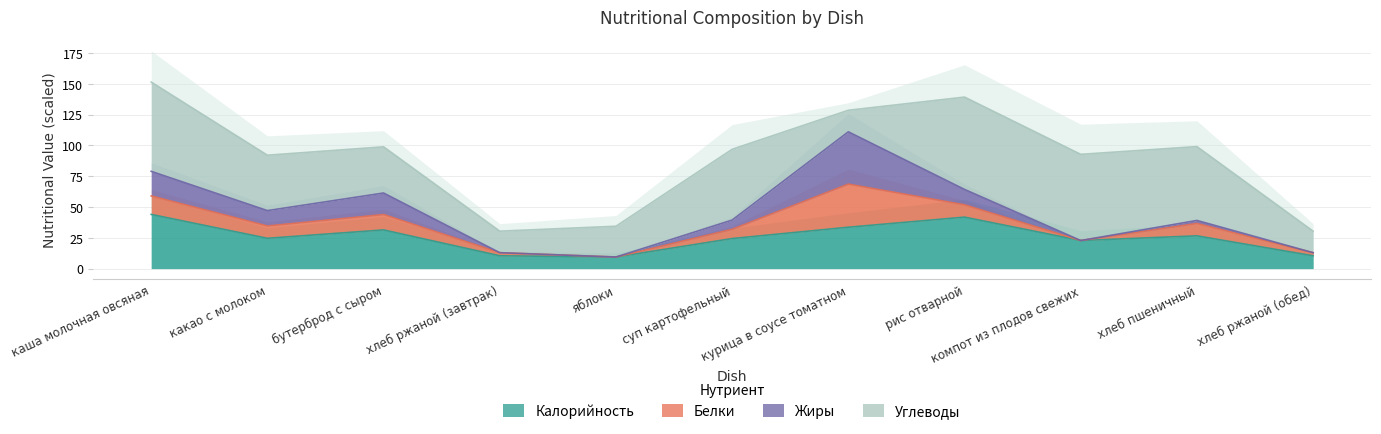

Reading left to right, what are all the values shown in this chart?

Калорийность: 220	123	157	52	47	122	168	209	114	133	52
Белки: 6	4	5	1	0	3	14	4	0	4	1
Жиры: 8	5	7	0	0	3	17	5	0	1	0
Углеводы: 29	18	15	7	10	23	7	30	28	24	7